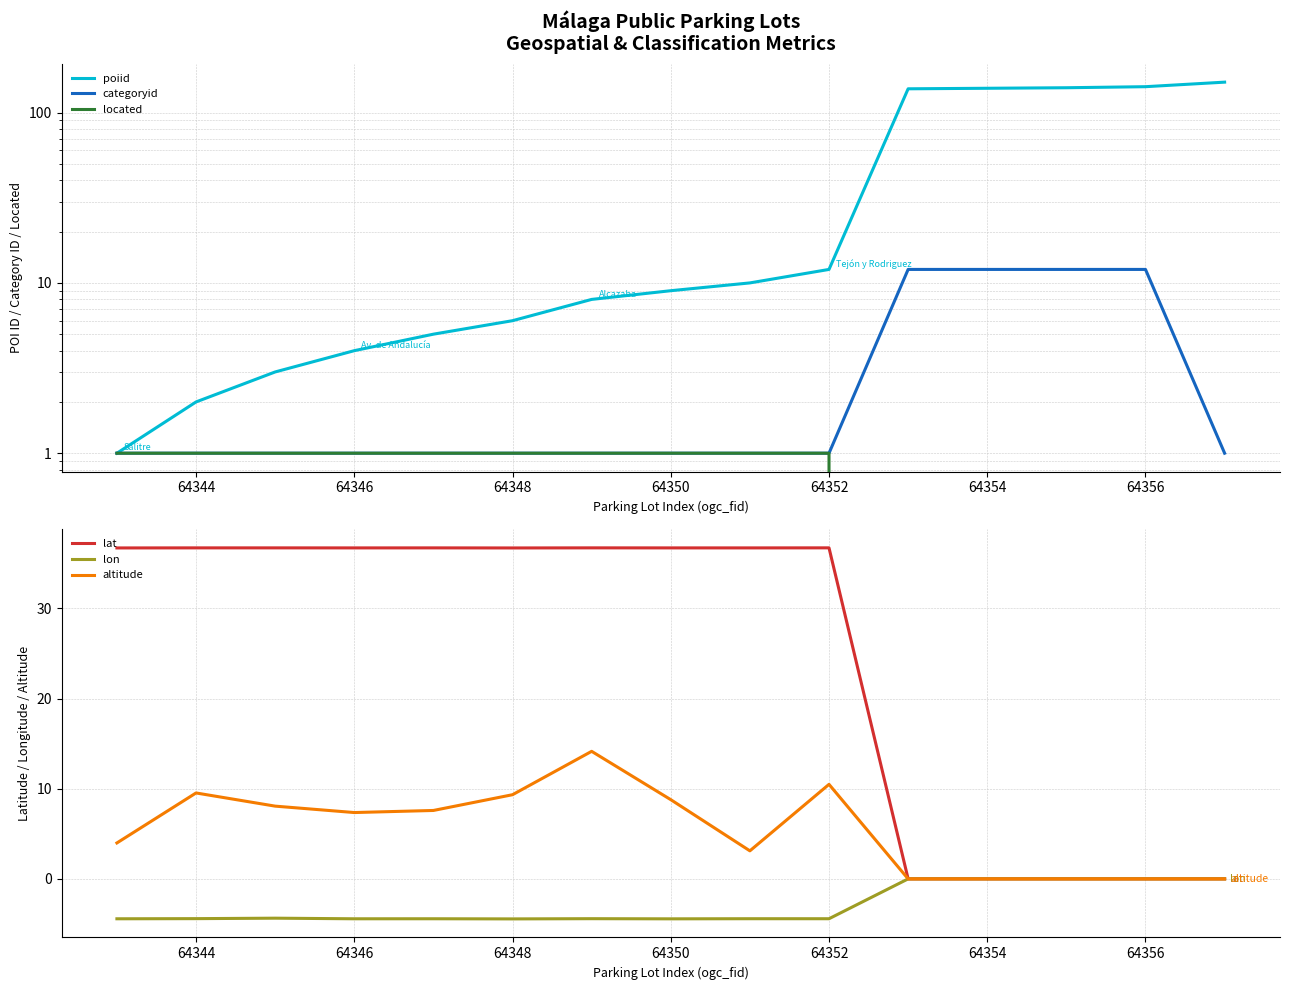

Reading right to left, what are all the values shown in this chart?

poiid: 151.0	142.0	140.0	139.0	138.0	12.0	10.0	9.0	8.0	6.0	5.0	4.0	3.0	2.0	1.0
categoryid: 1.0	12.0	12.0	12.0	12.0	1.0	1.0	1.0	1.0	1.0	1.0	1.0	1.0	1.0	1.0
located: 0.0	0.0	0.0	0.0	0.0	1.0	1.0	1.0	1.0	1.0	1.0	1.0	1.0	1.0	1.0
lat: 0.0	0.0	0.0	0.0	0.0	36.7	36.7	36.7	36.7	36.7	36.7	36.7	36.7	36.7	36.7
lon: 0.0	0.0	0.0	0.0	0.0	-4.4	-4.4	-4.4	-4.4	-4.4	-4.4	-4.4	-4.4	-4.4	-4.4
altitude: 0.0	0.0	0.0	0.0	0.0	10.5	3.1	8.8	14.1	9.3	7.6	7.4	8.1	9.5	4.0